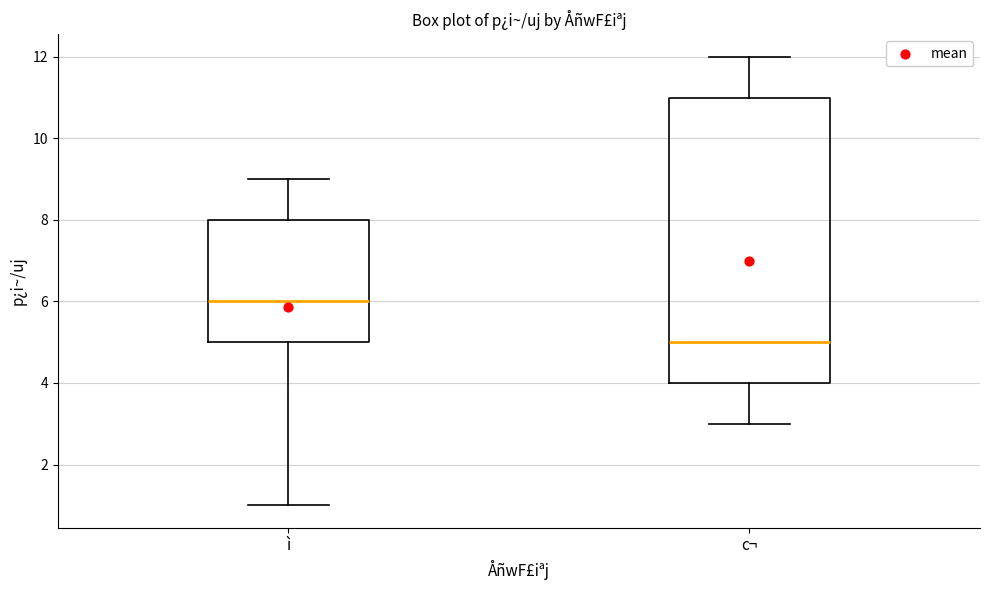

Where is the upper edge of the box for ì on the y-axis? The values are not printed on the chart, so give them approximately, as read against the axis.

8